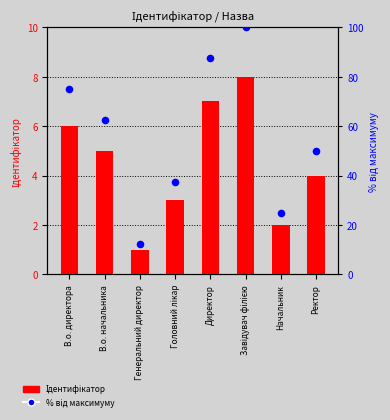

Which series has the largest total across all categories?

% від максимуму